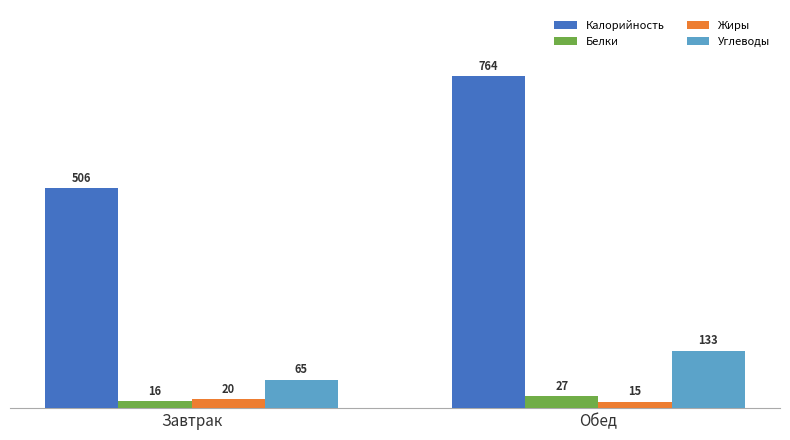

How many data points in Белки are above 26?

1